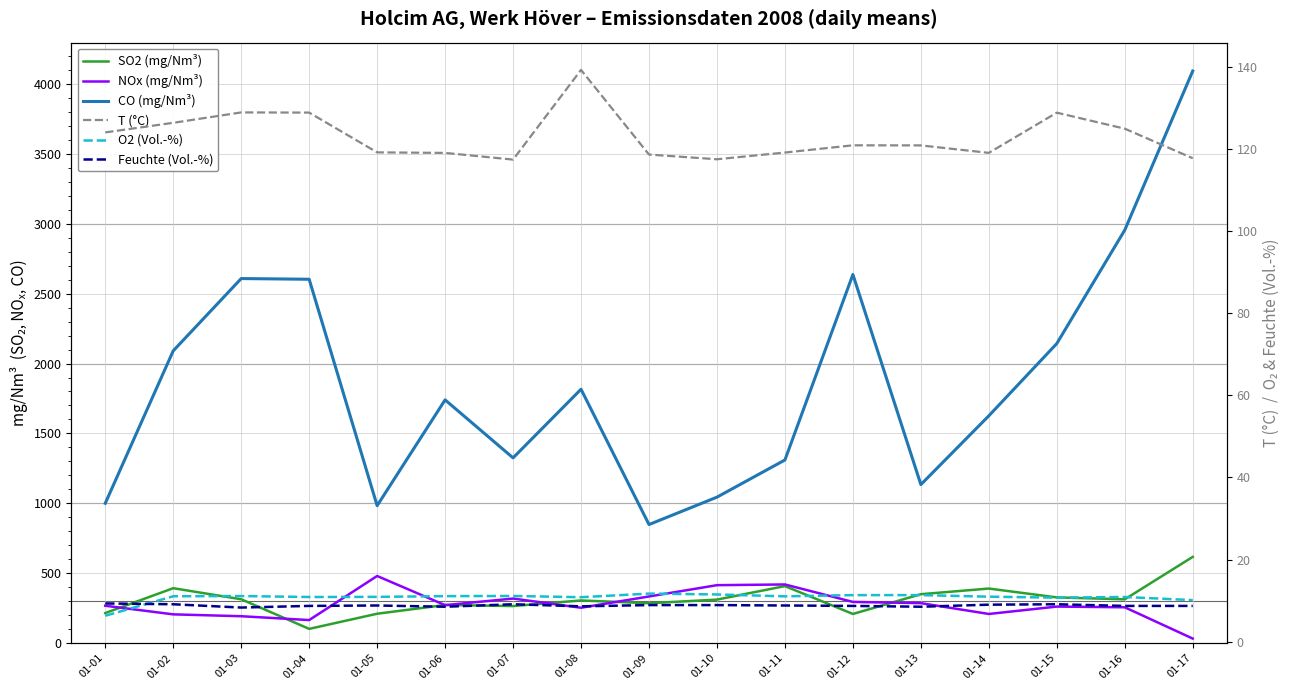

What are all the series names shown in the legend?

SO2 (mg/Nm³), NOx (mg/Nm³), CO (mg/Nm³), T (°C), O2 (Vol.-%), Feuchte (Vol.-%)